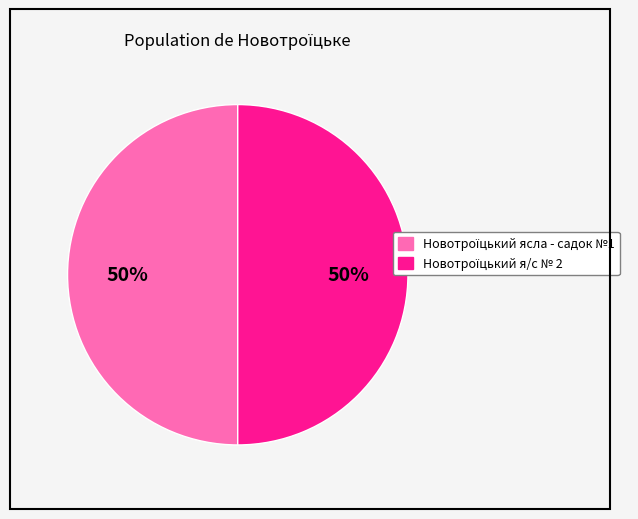

To the nearest percent, what is the average slice percentage?

50%